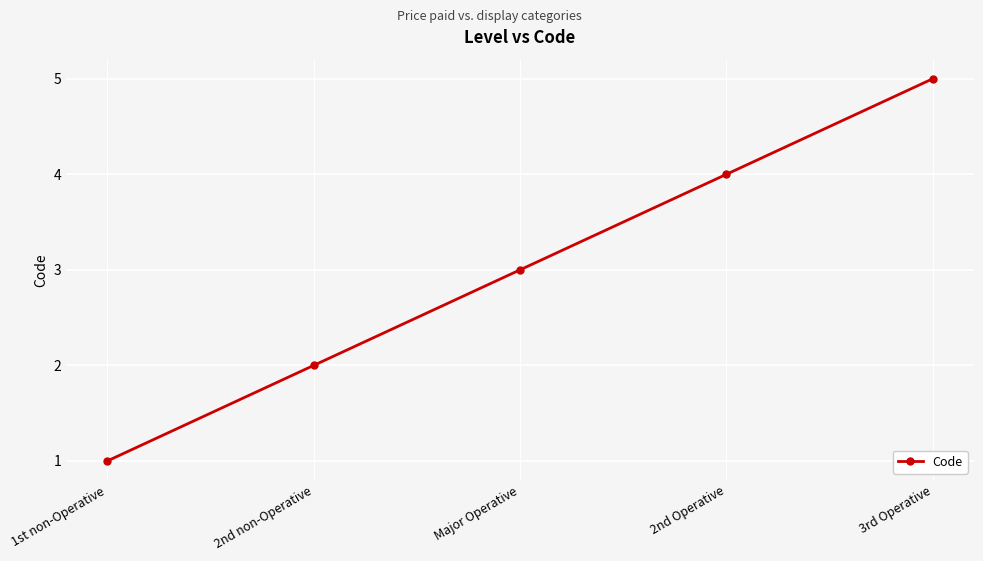

List the labels in order of value, largest first.

3rd Operative, 2nd Operative, Major Operative, 2nd non-Operative, 1st non-Operative